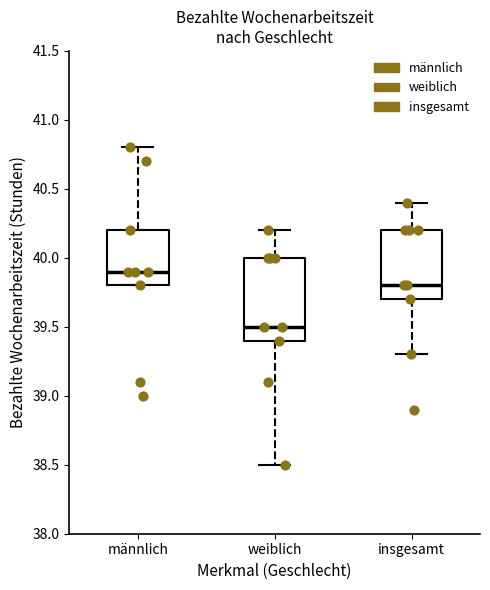

Reading left to right, transcribe this box plot: for each box, give where its median line is, the range the box spans, and where its two whiskers end, as read against the y-axis. The values are not printed on the chart, so give them approximately, as read against the axis.

männlich: median 39.9, box 39.8 to 40.2, whiskers 39.8 to 40.8
weiblich: median 39.5, box 39.4 to 40.0, whiskers 38.5 to 40.2
insgesamt: median 39.8, box 39.7 to 40.2, whiskers 39.3 to 40.4